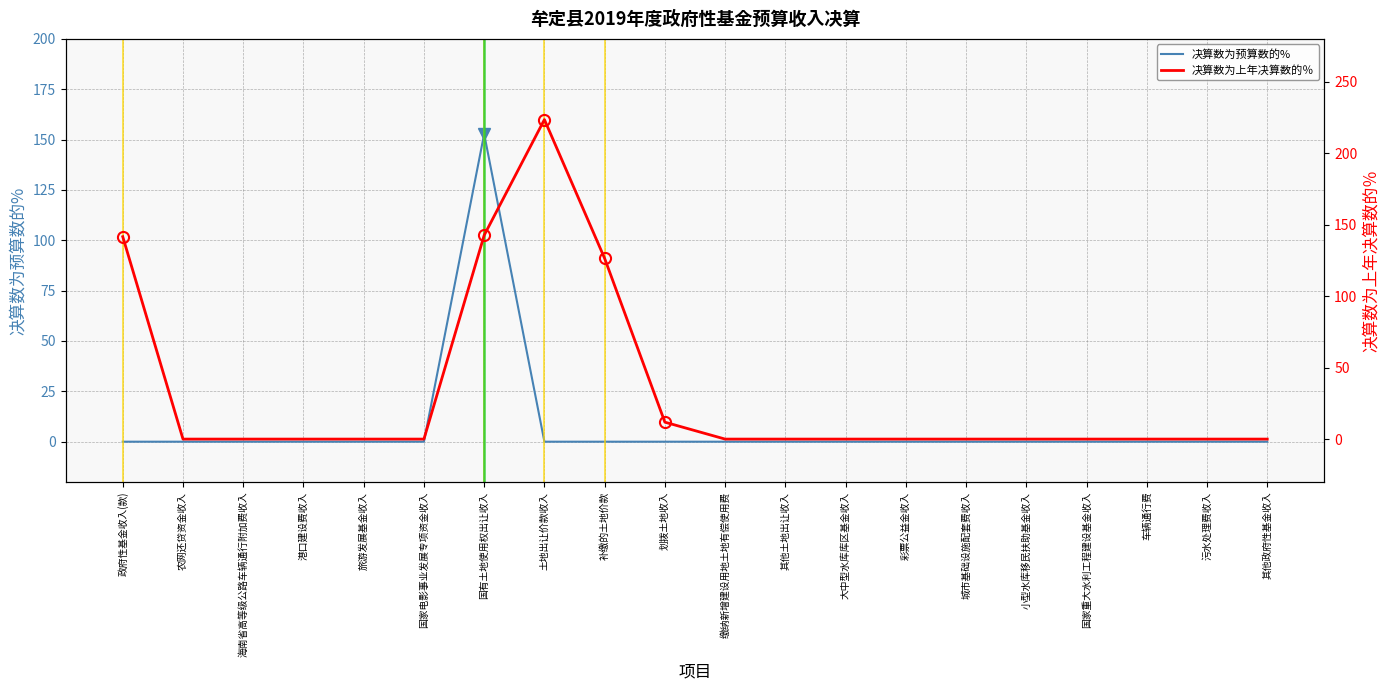

At which category is the sum across all series the highest?

国有土地使用权出让收入